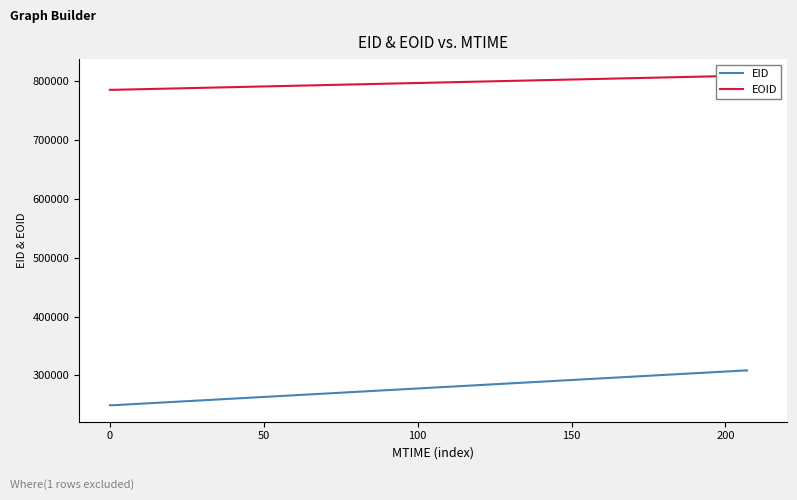

Is the value of EOID at 150 greater than the value of EID at 0?

Yes